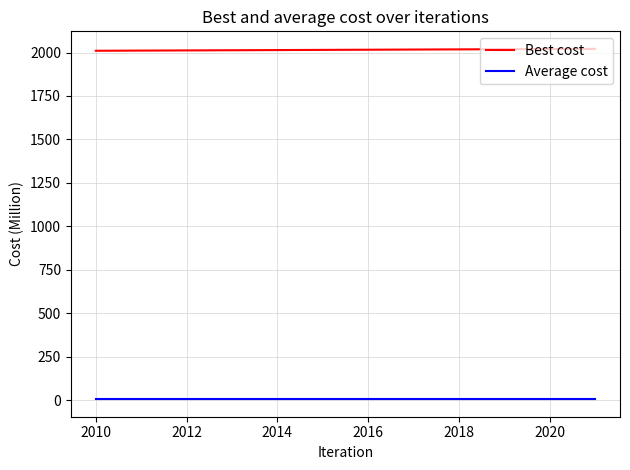

What is the minimum value for Best cost?

2010